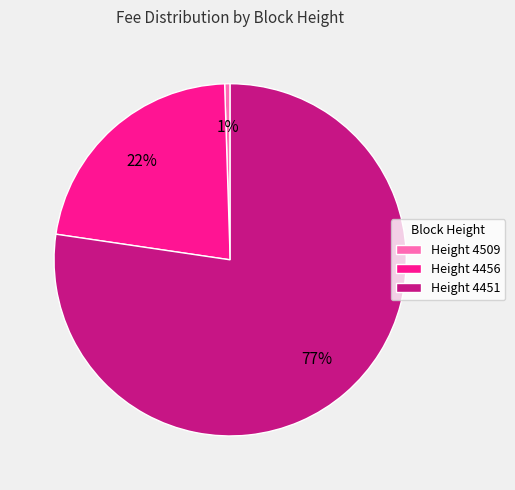

What percentage is the Height 4451 slice, to the nearest percent?

77%